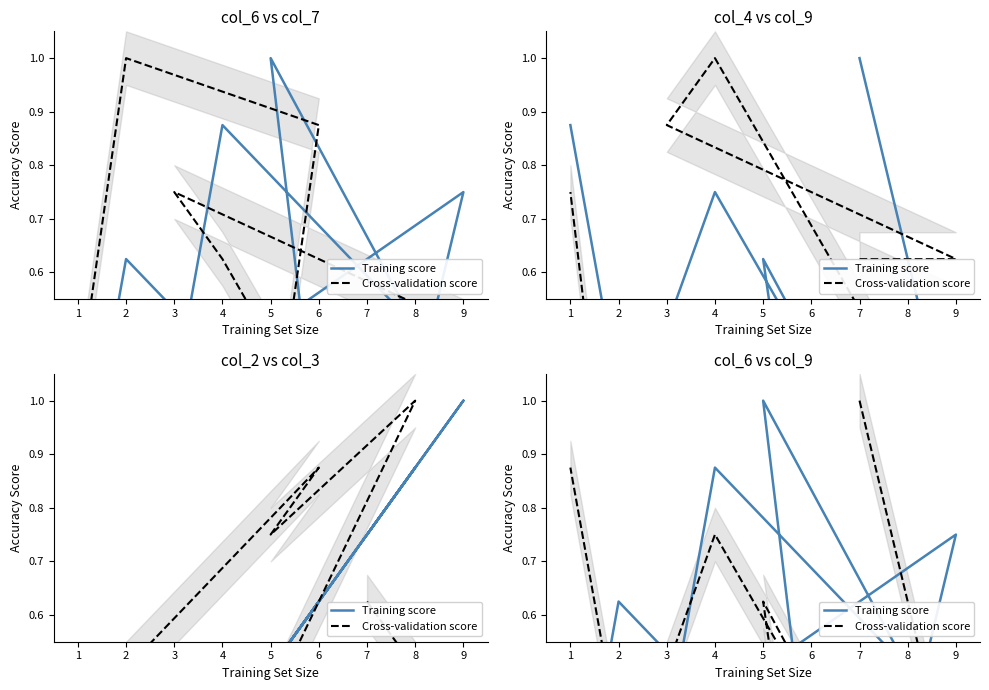

At which category does Training score reach its first local peak?

9